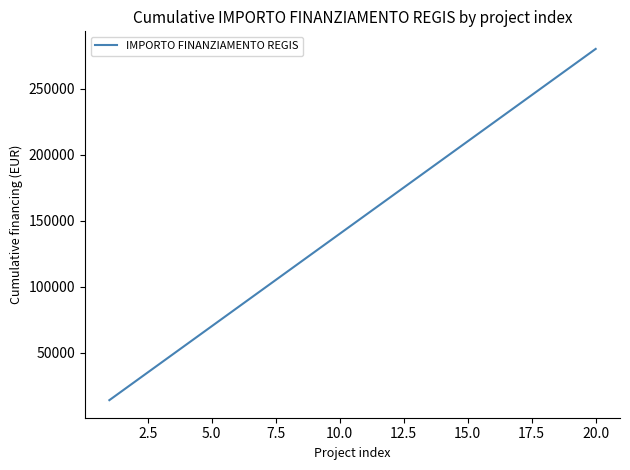

What is the difference between the maximum and minimum values?

266000